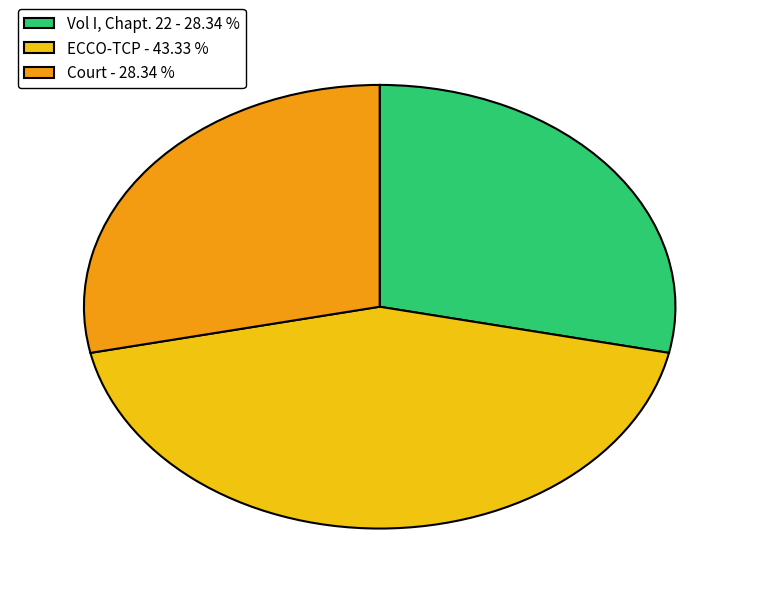

What is the ratio of the value at Vol I, Chapt. 22 - 28.34 % to the value at Court - 28.34 %?

1.0